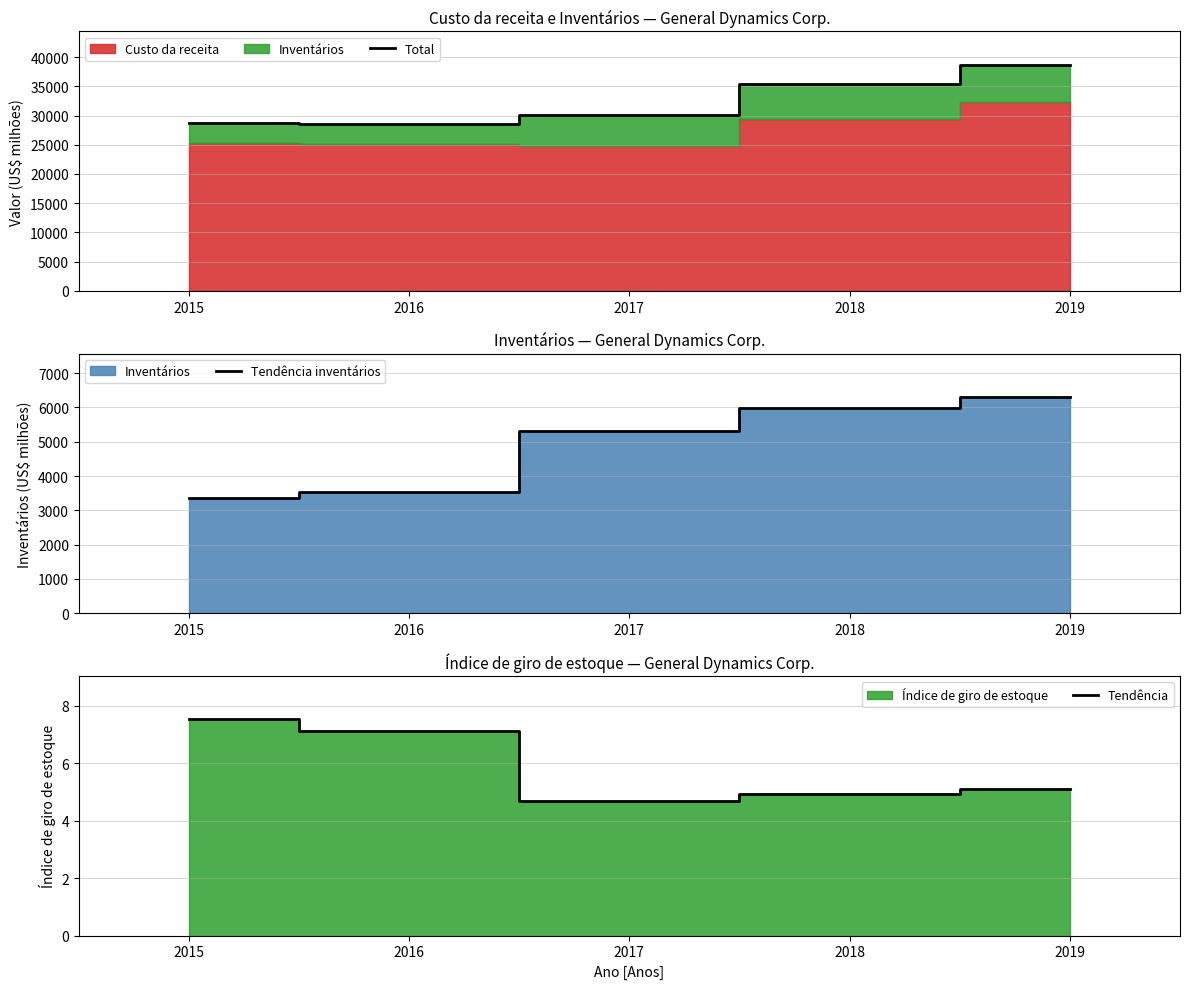

Reading left to right, what are all the values shown in this chart?

Total: 2015=28705.0	2016=28627.0	2017=30089.0	2018=35455.0	2019=38597.0
Tendência inventários: 2015=3366.0	2016=3523.0	2017=5303.0	2018=5977.0	2019=6306.0
Tendência: 2015=7.5	2016=7.1	2017=4.7	2018=4.9	2019=5.1